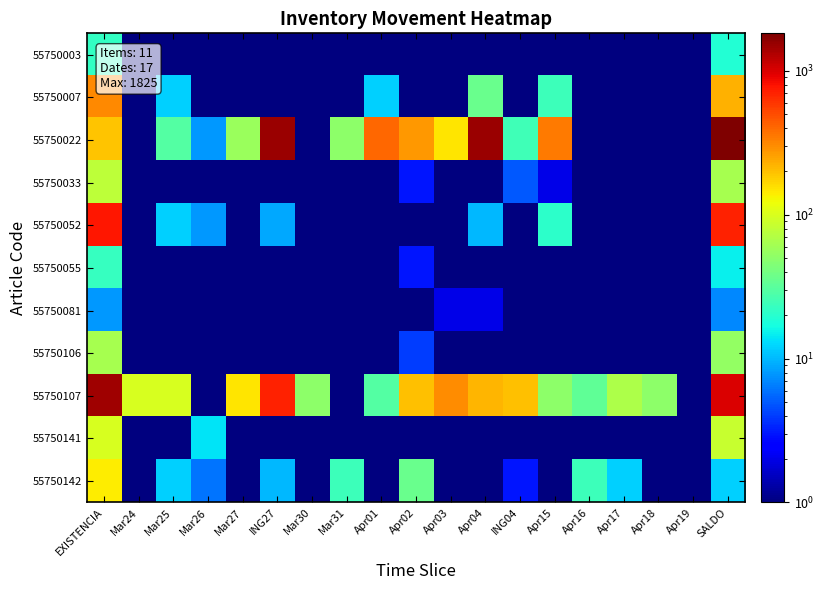

Rank the series by their maximum value, from lowest to highest.

55750081, 55750003, 55750055, 55750106, 55750033, 55750141, 55750142, 55750007, 55750052, 55750107, 55750022